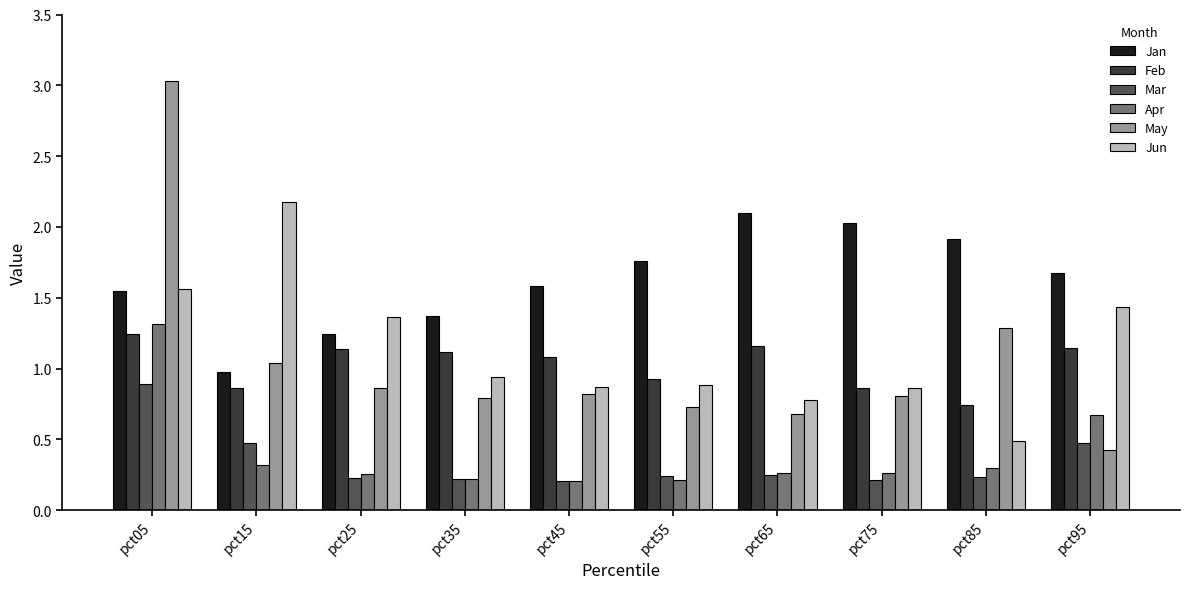

Is it true that Apr equals 0.4 at pct95?

False